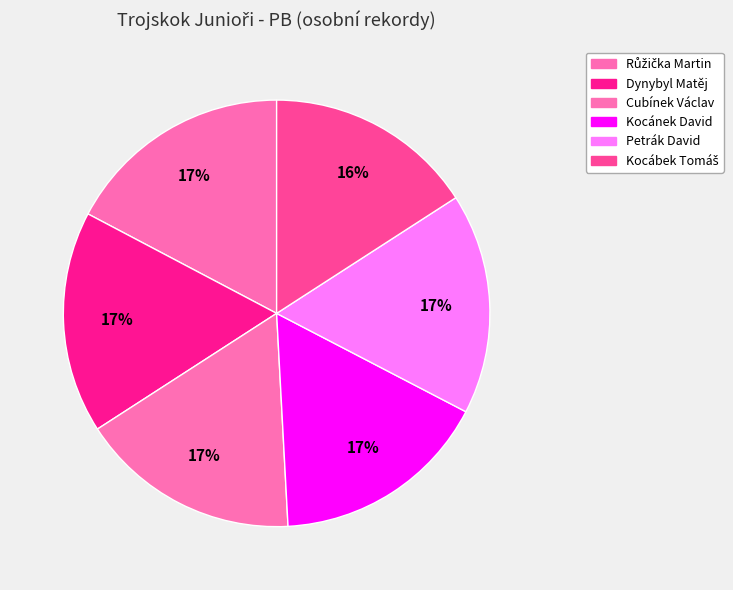

Which slice is the largest?

Růžička Martin